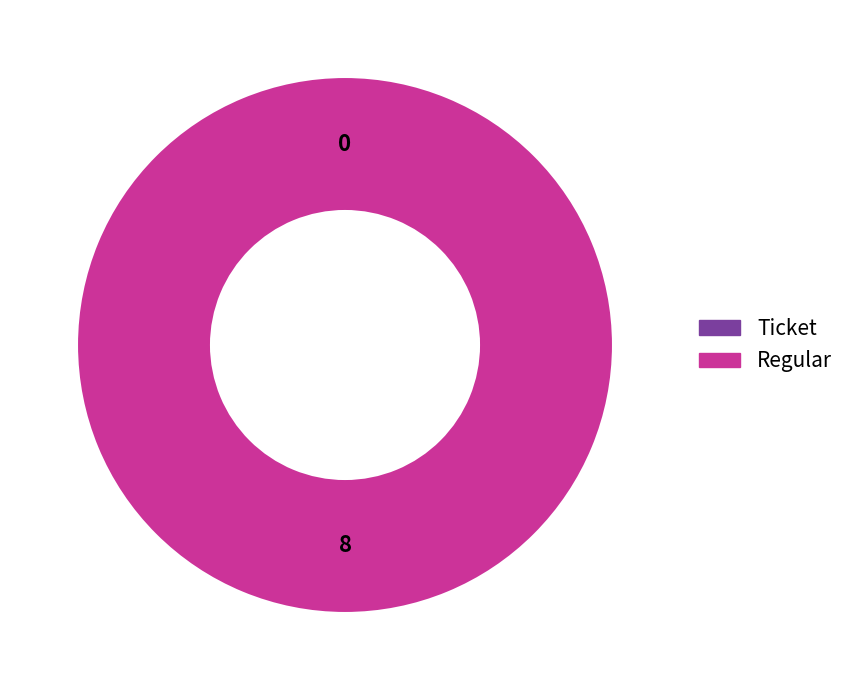

Which has a higher value, Regular or Ticket?

Regular